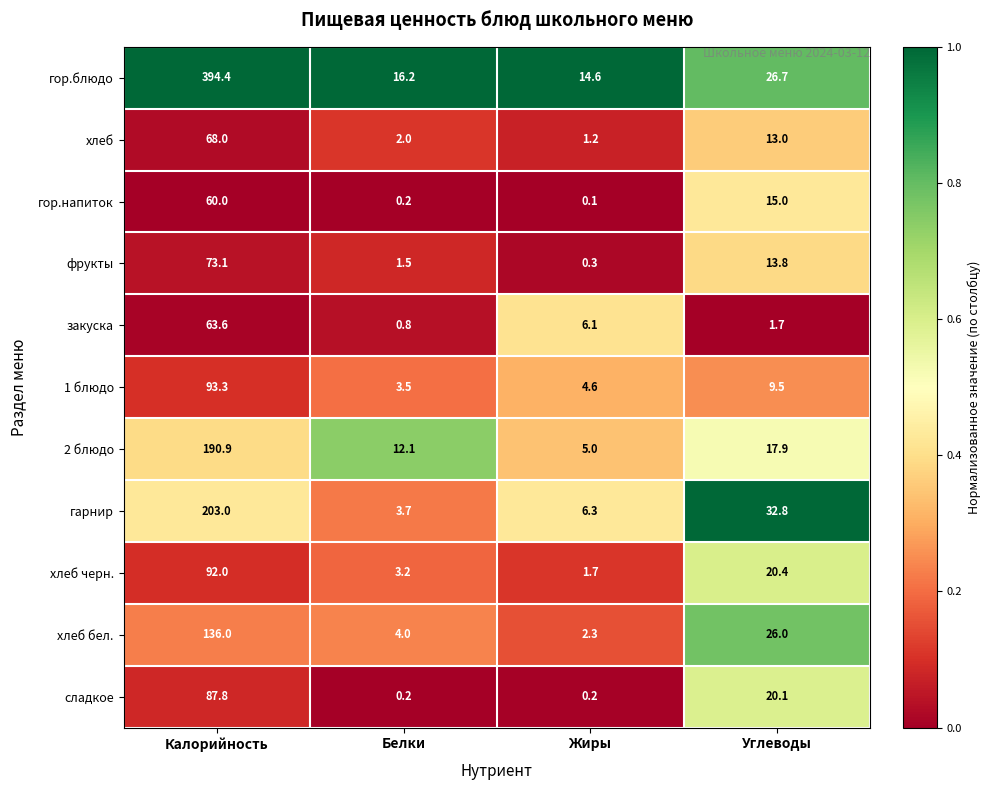

The хлеб series shows 2.0 at Белки. True or false?

True